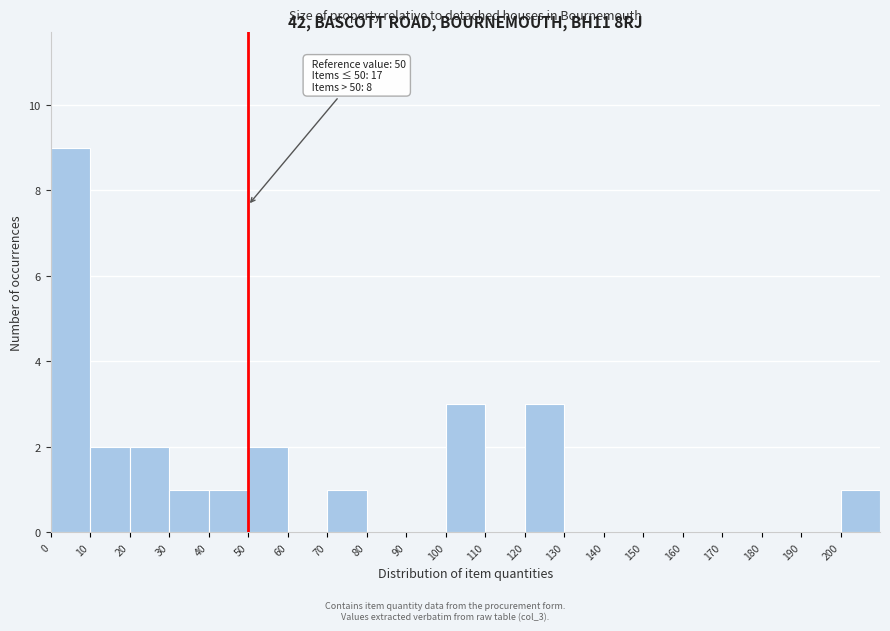

Which range on the x-axis has the tallest bar?

0 to 10